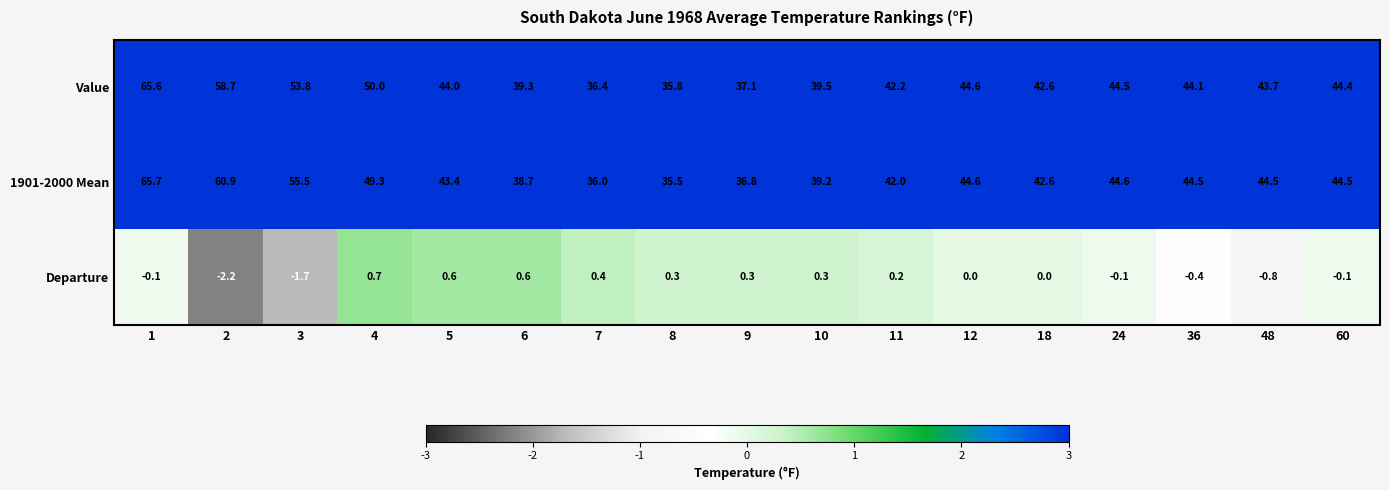

Is it true that 1901-2000 Mean equals 18.7 at 3?

False